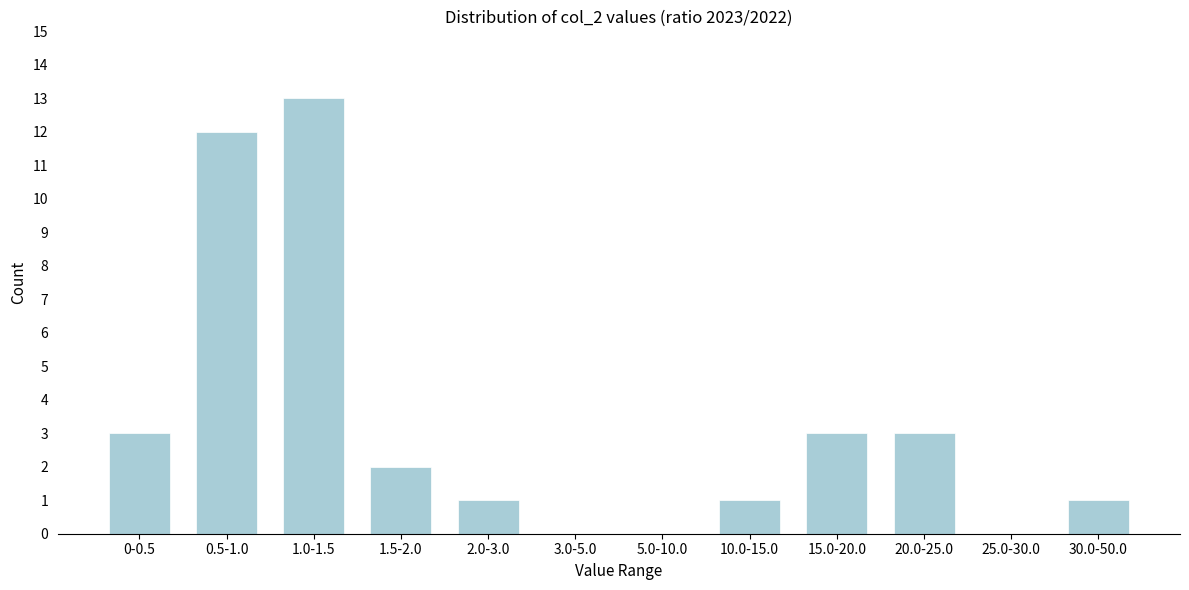

Reading left to right, list all the values displayed in this chart.

0-0.5=3	0.5-1.0=12	1.0-1.5=13	1.5-2.0=2	2.0-3.0=1	3.0-5.0=0	5.0-10.0=0	10.0-15.0=1	15.0-20.0=3	20.0-25.0=3	25.0-30.0=0	30.0-50.0=1